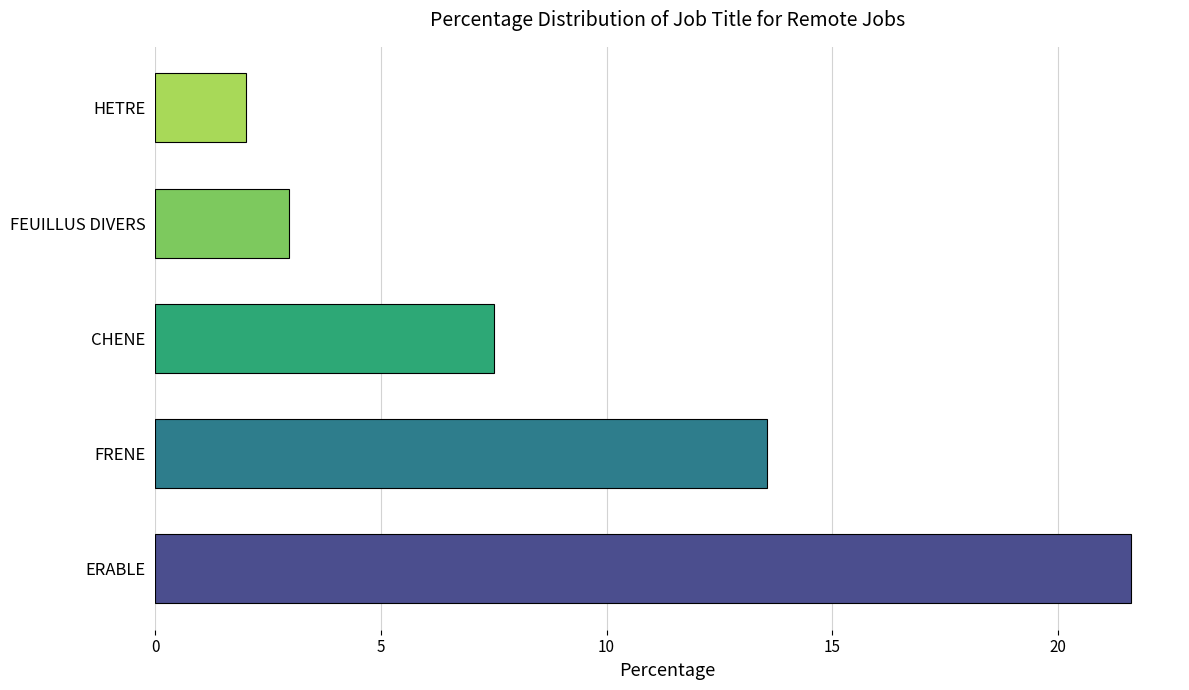

Read the value at CHENE.

7.5